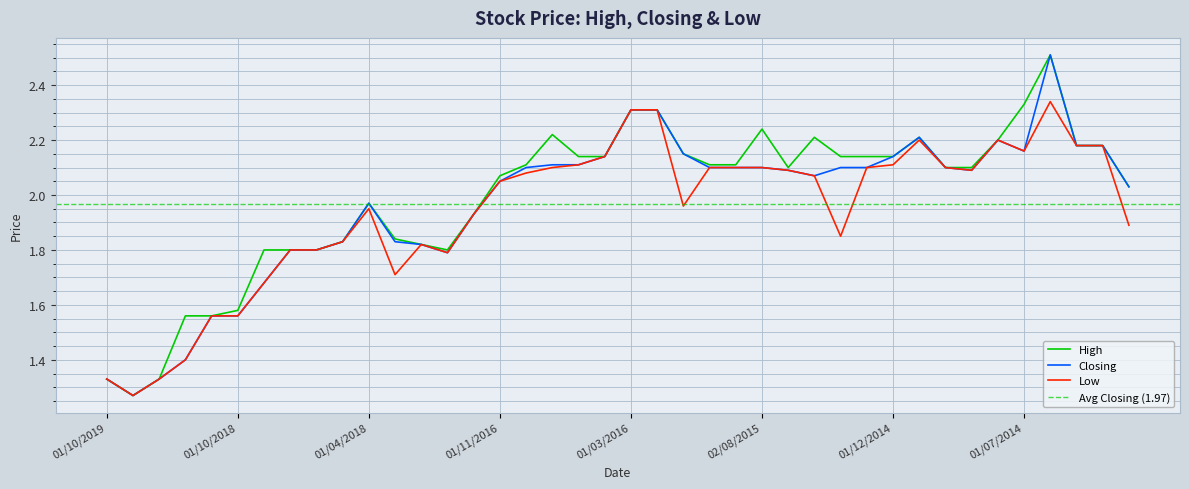

What are all the series names shown in the legend?

High, Closing, Low